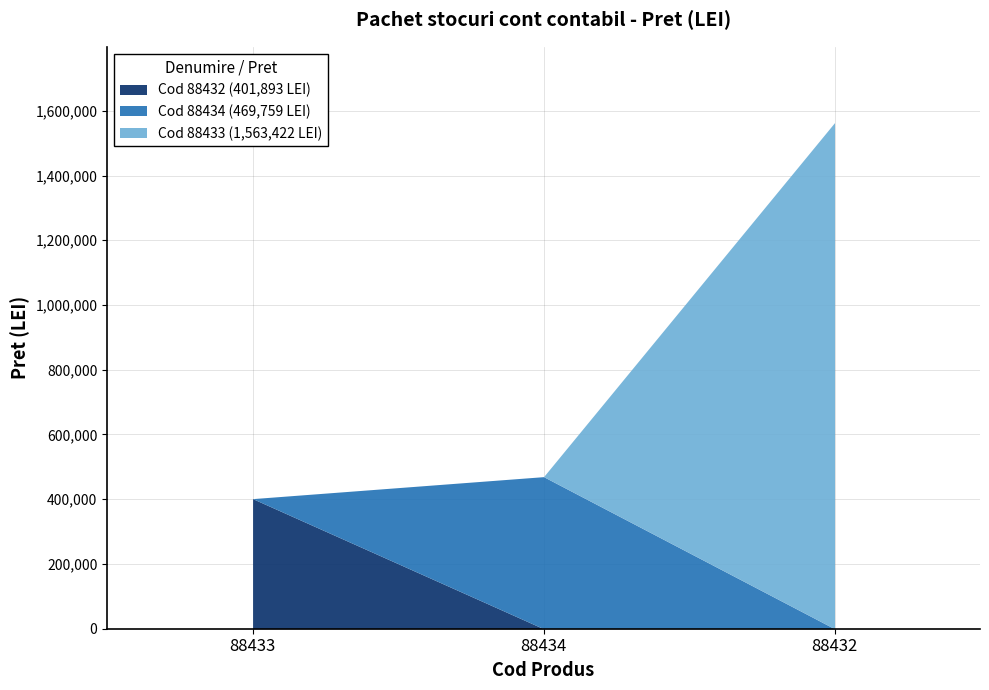

What is the label of the 2nd point from the right?

88434